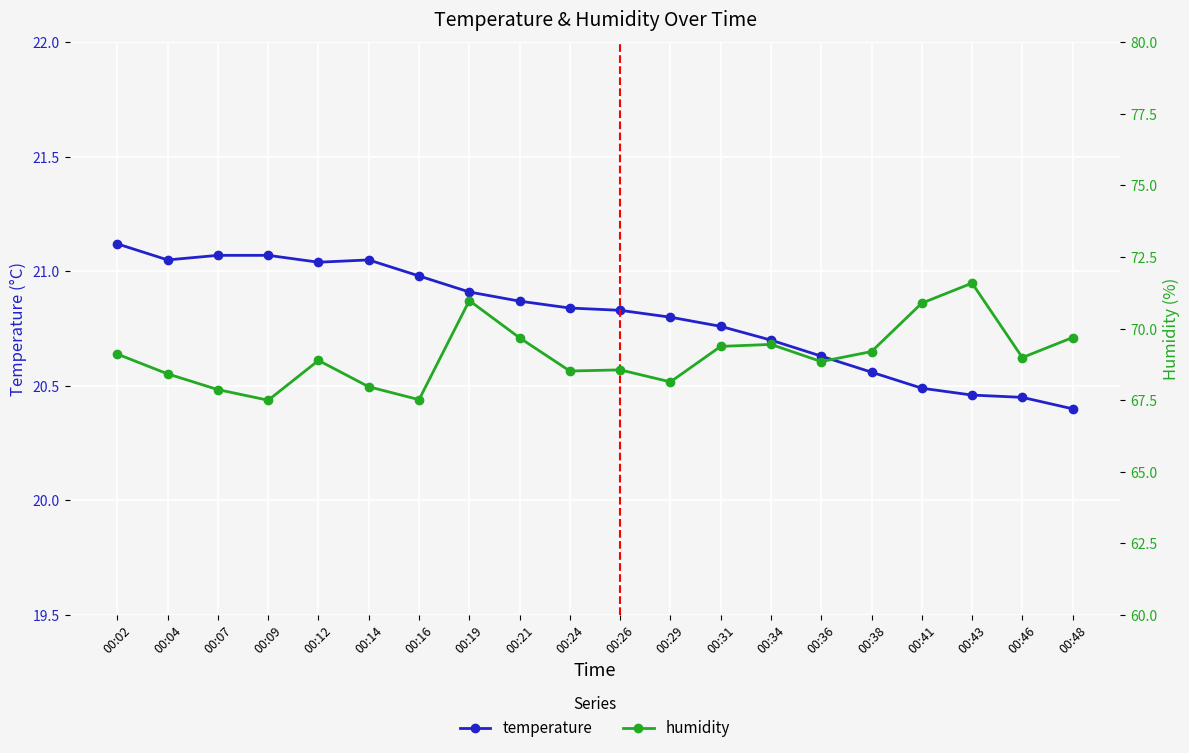

True or false: humidity and temperature cross at least once.

False